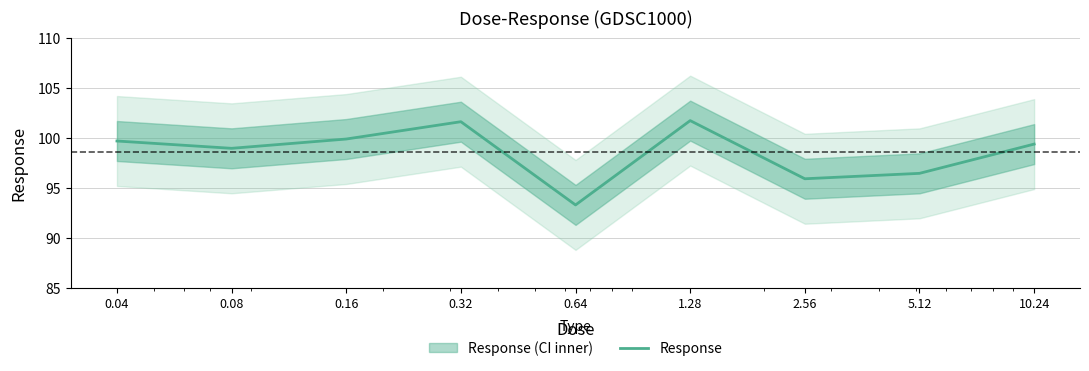

Count the number of data series in this chart.

1